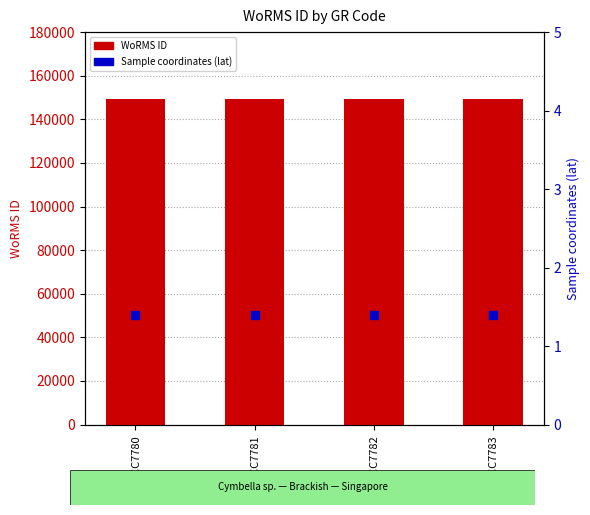

What is the total value across all series at RCC7782?

149539.4